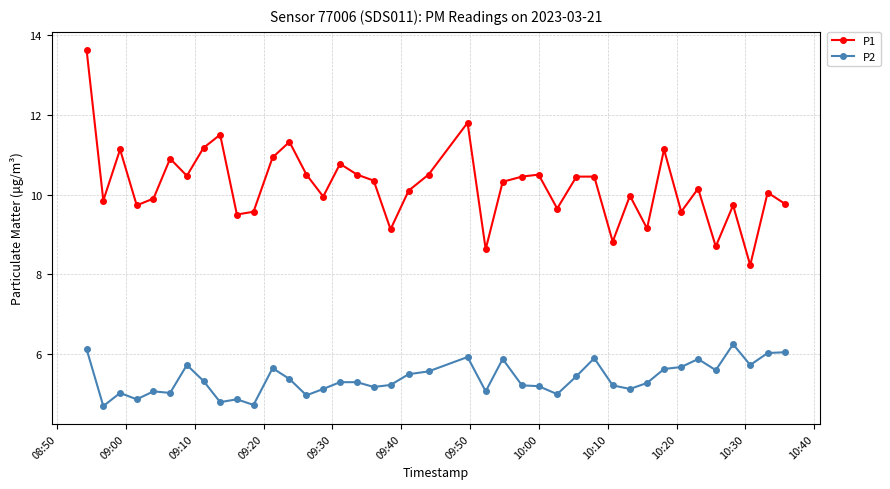

What is the sum of all P2 values?

215.6